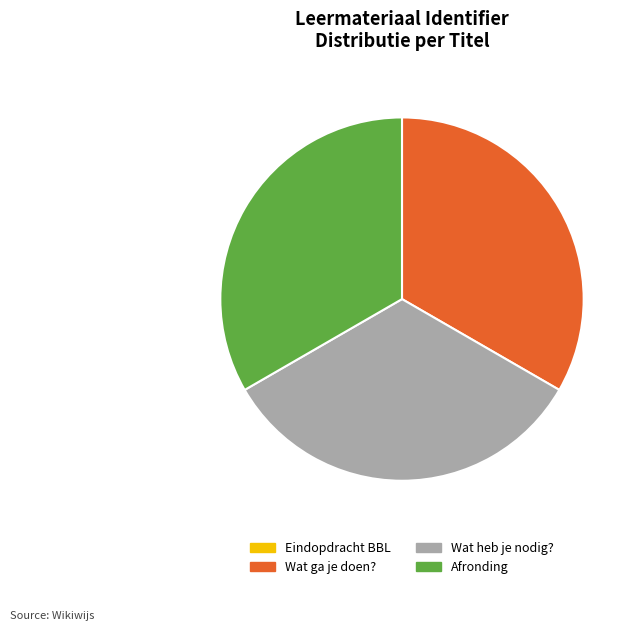

Combined, do Afronding and Wat heb je nodig? account for over 50%?

Yes